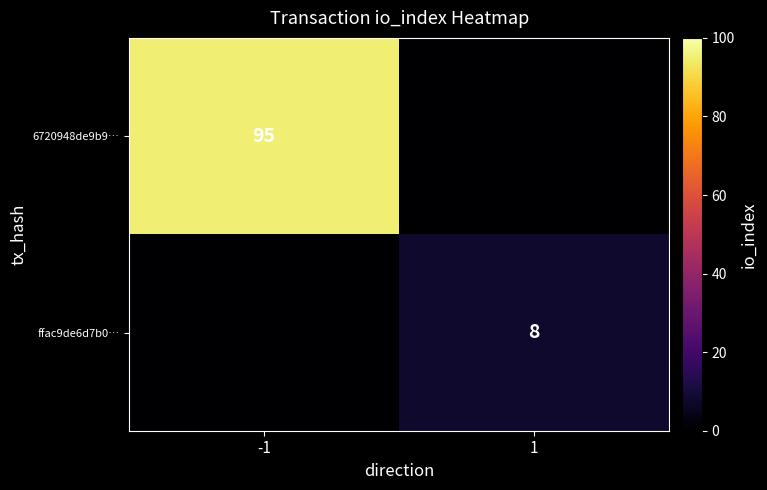

Is it true that 6720948de9b9… equals 142 at -1?

False